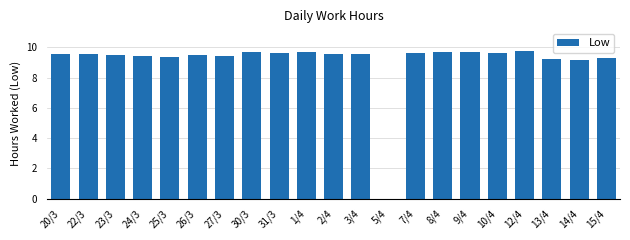

The value at 5/4 is 0.0. True or false?

True